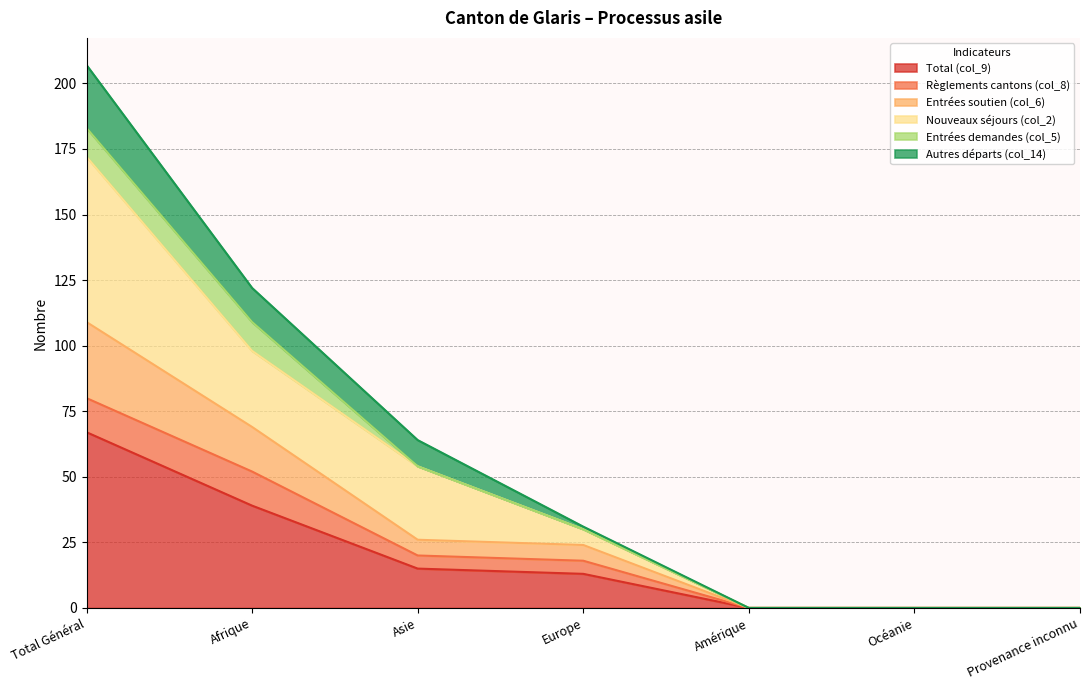

True or false: Total (col_9) has a value of 36 at Amérique.

False